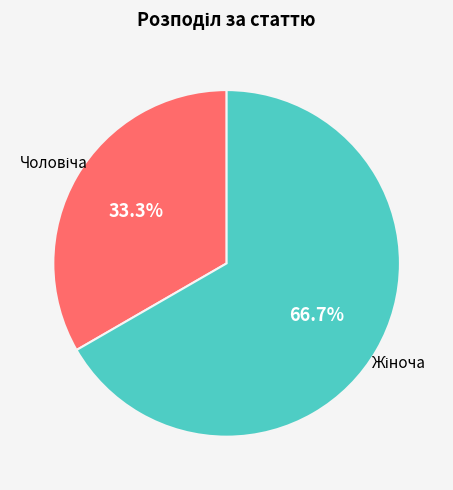

Is there any slice that represents more than half of the pie?

Yes